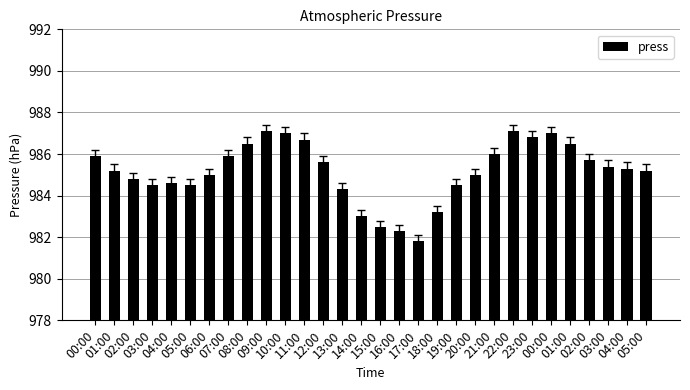

How many data points does each series have?

30